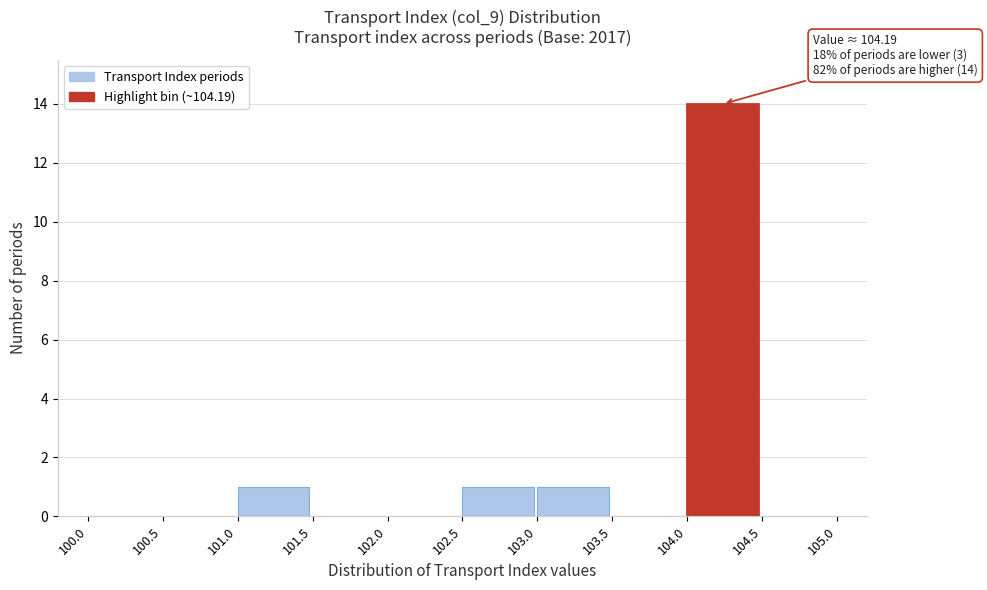

Which range on the x-axis has the tallest bar?

104.0 to 104.5